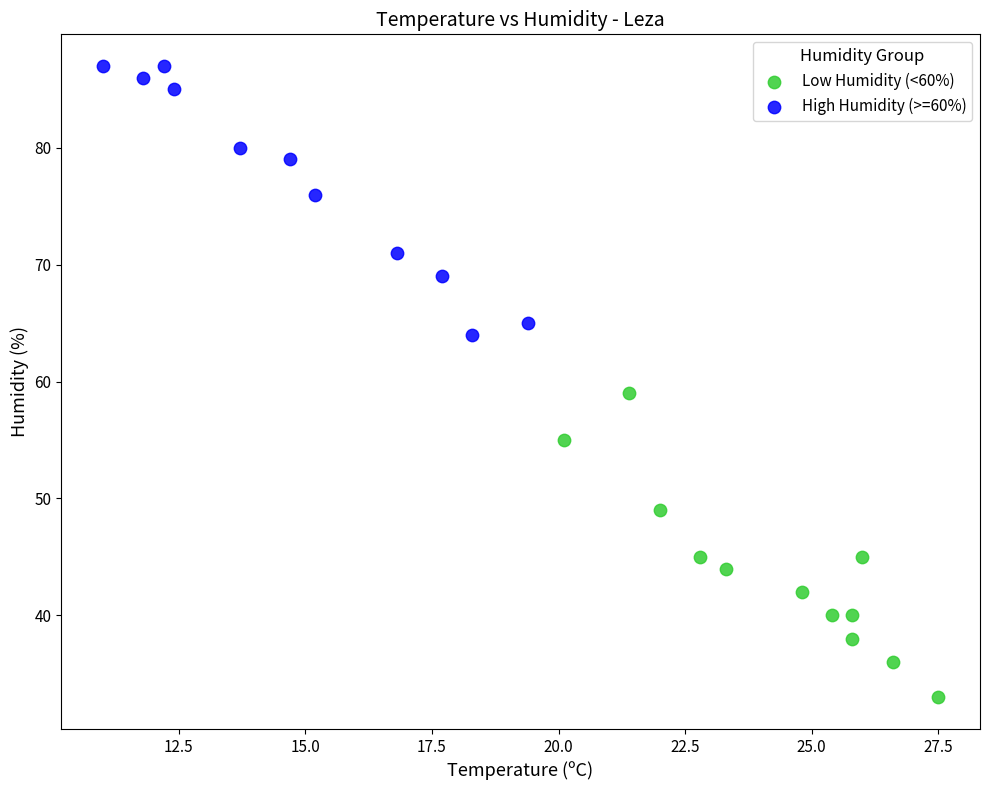

Which series reaches the minimum Y coordinate?

Low Humidity (<60%)